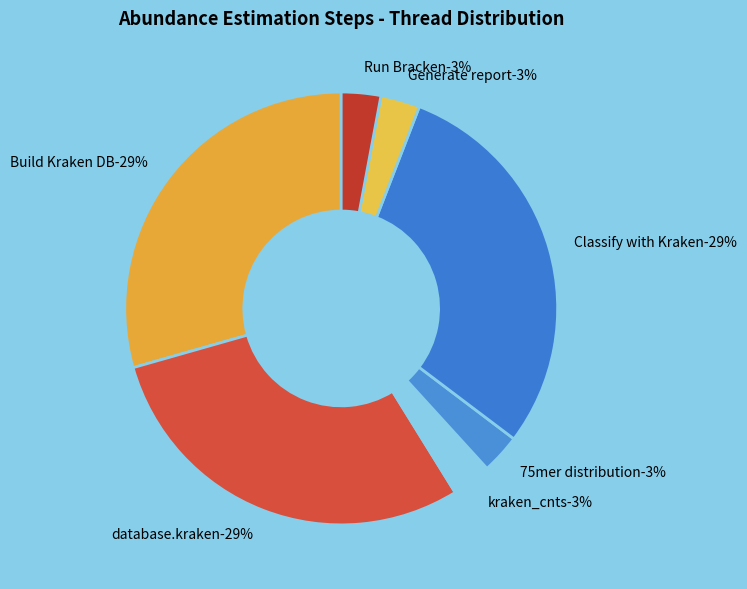

How much of the chart is everything except 3. Generate database75mers.kraken_cnts?

97.1%